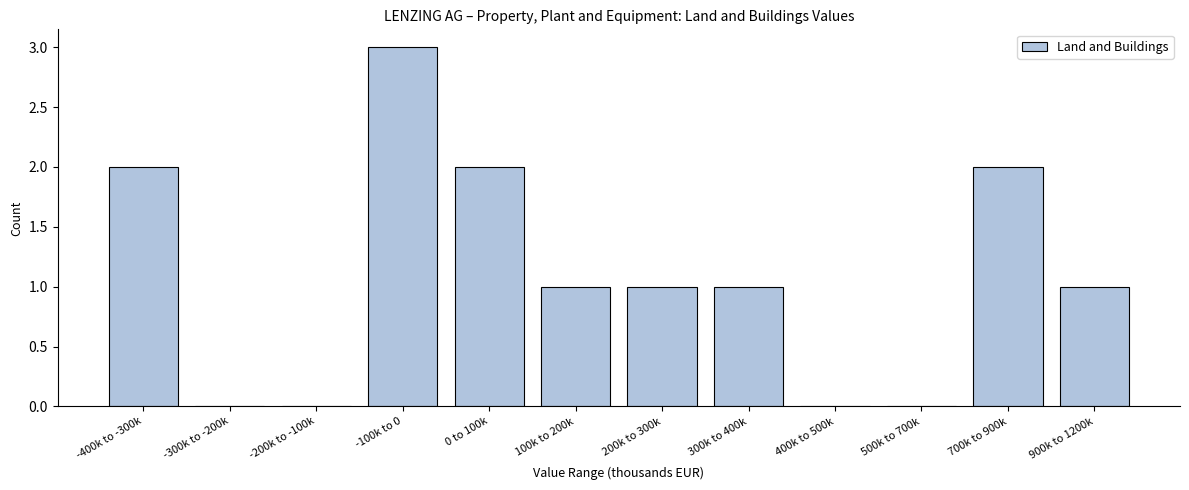

Reading left to right, list all the values displayed in this chart.

-400k to -300k=2	-300k to -200k=0	-200k to -100k=0	-100k to 0=3	0 to 100k=2	100k to 200k=1	200k to 300k=1	300k to 400k=1	400k to 500k=0	500k to 700k=0	700k to 900k=2	900k to 1200k=1